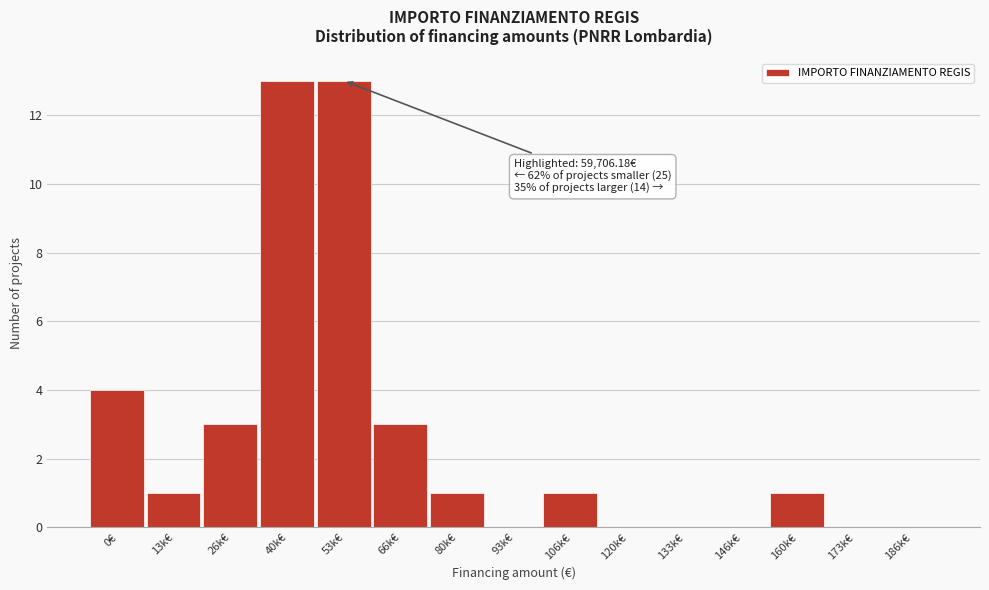

Reading right to left, list all the values displayed in this chart.

186k€=0	173k€=0	160k€=1	146k€=0	133k€=0	120k€=0	106k€=1	93k€=0	80k€=1	66k€=3	53k€=13	40k€=13	26k€=3	13k€=1	0€=4